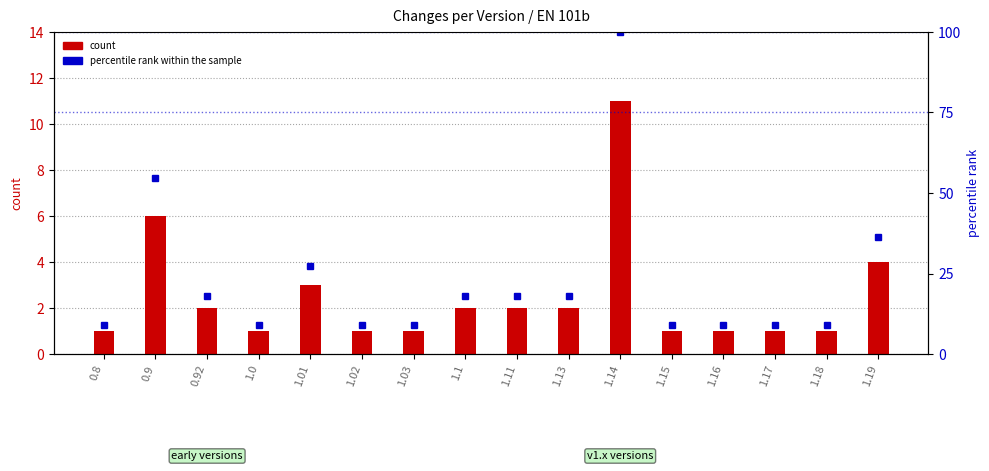

Reading right to left, what are all the values shown in this chart?

count: 4.0	1.0	1.0	1.0	1.0	11.0	2.0	2.0	2.0	1.0	1.0	3.0	1.0	2.0	6.0	1.0
percentile rank within the sample: 36.4	9.1	9.1	9.1	9.1	100.0	18.2	18.2	18.2	9.1	9.1	27.3	9.1	18.2	54.5	9.1